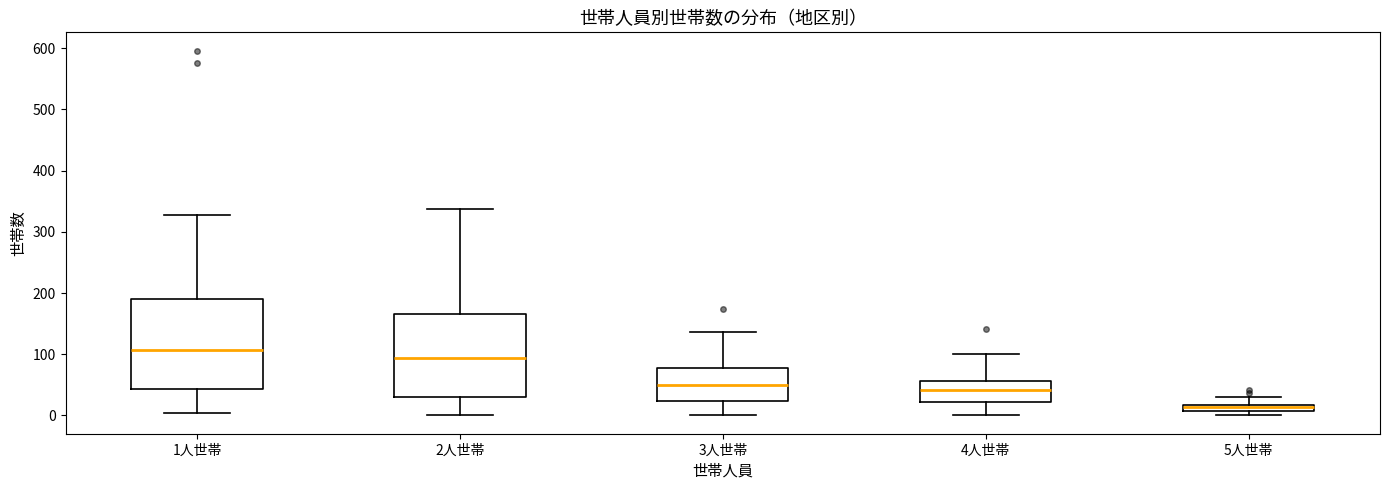

Which box's median line is the lowest?

5人世帯